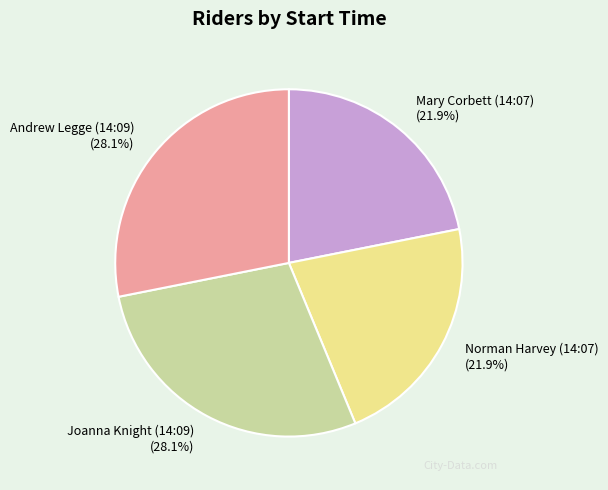

To the nearest percent, what portion does Norman Harvey (14:07) represent?

22%